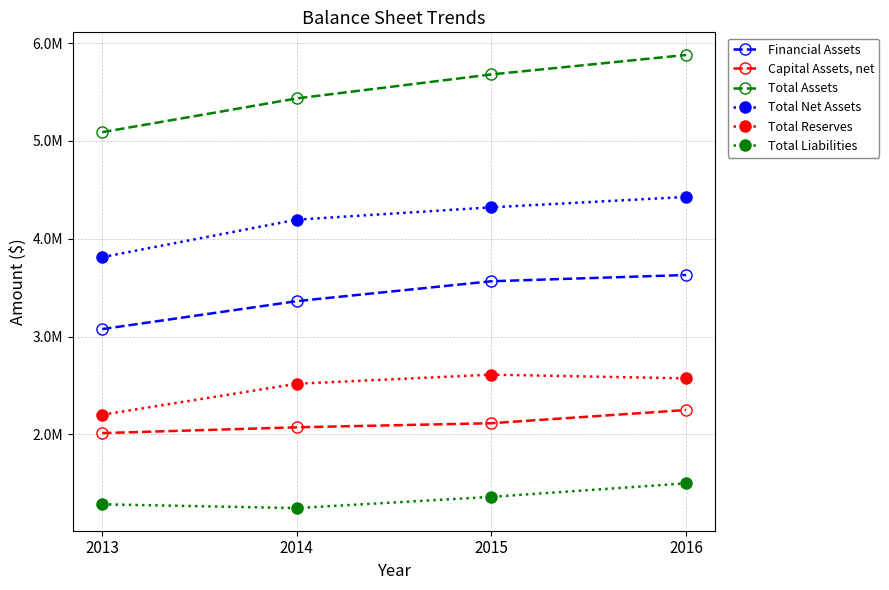

True or false: Total Liabilities and Total Net Assets intersect in this chart.

False